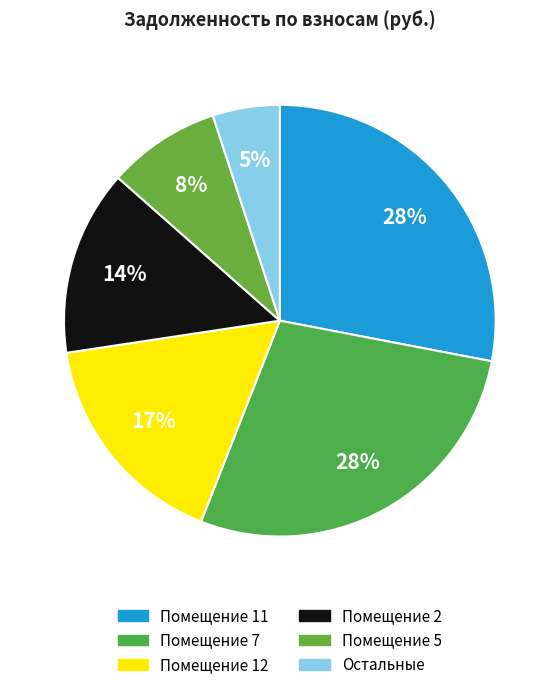

How many slices are in this pie chart?

6